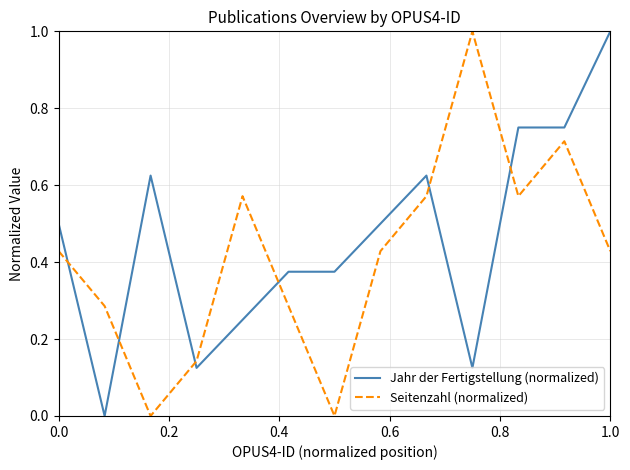

List the series in order of their overall mean, lowest first.

Seitenzahl (normalized), Jahr der Fertigstellung (normalized)